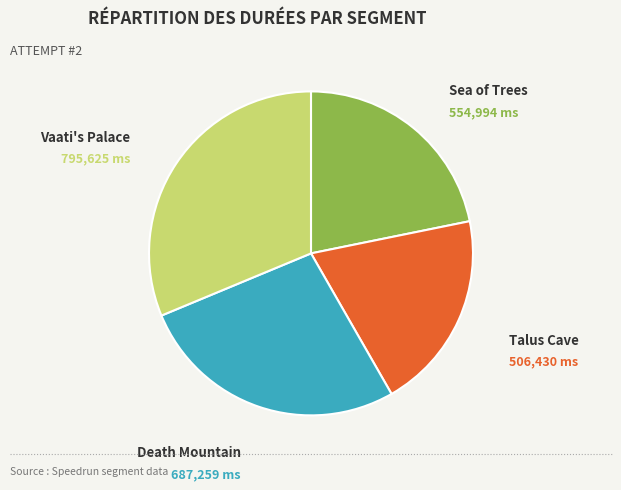

Is there a majority slice in this chart?

No